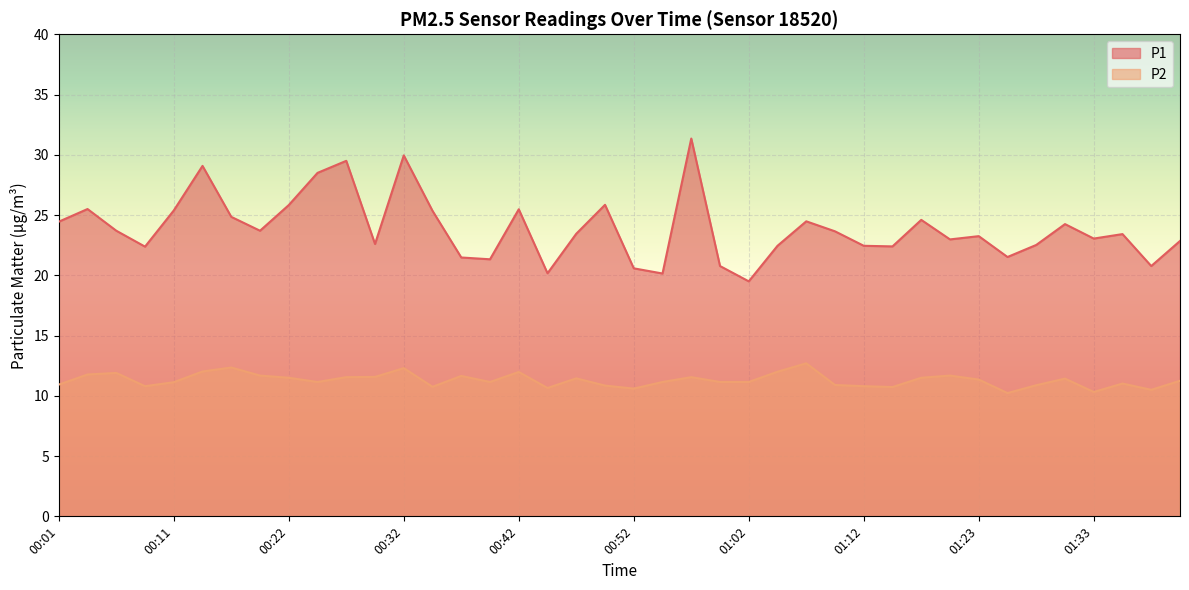

Which category has the lowest value in the P1 series?

01:02